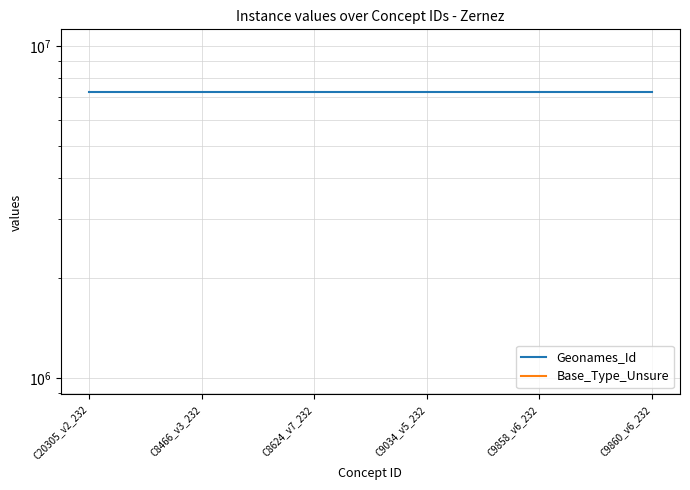

True or false: Base_Type_Unsure has more than 2 interior local peaks.

False